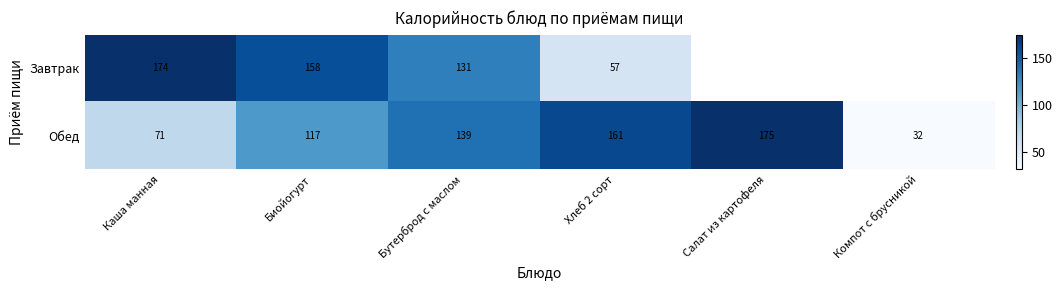

What is the sum of the Завтрак values at Хлеб 2 сорт and Каша манная?

231